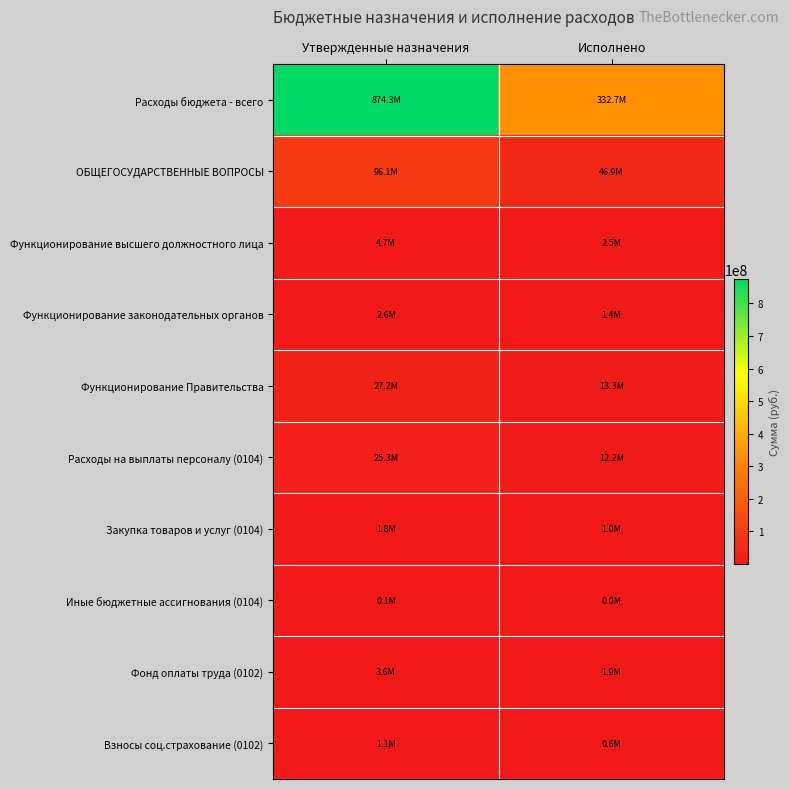

At how many categories does at least one series exceed 758542602?

1